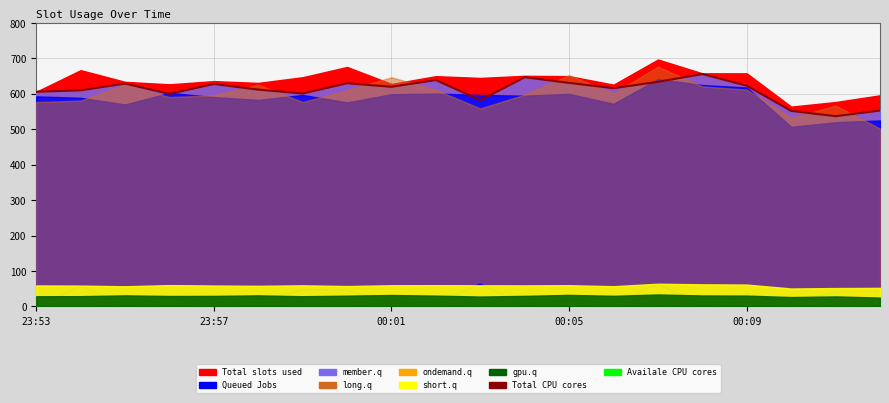

True or false: Availale CPU cores and Queued Jobs intersect in this chart.

False